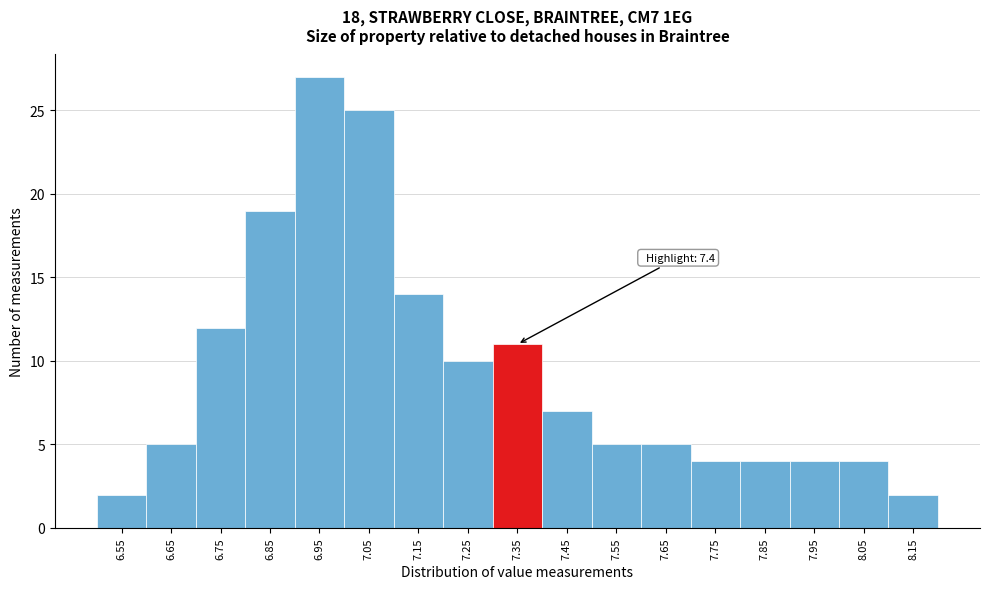

Reading right to left, transcribe all the data shown in this chart.

2	4	4	4	4	5	5	7	11	10	14	25	27	19	12	5	2